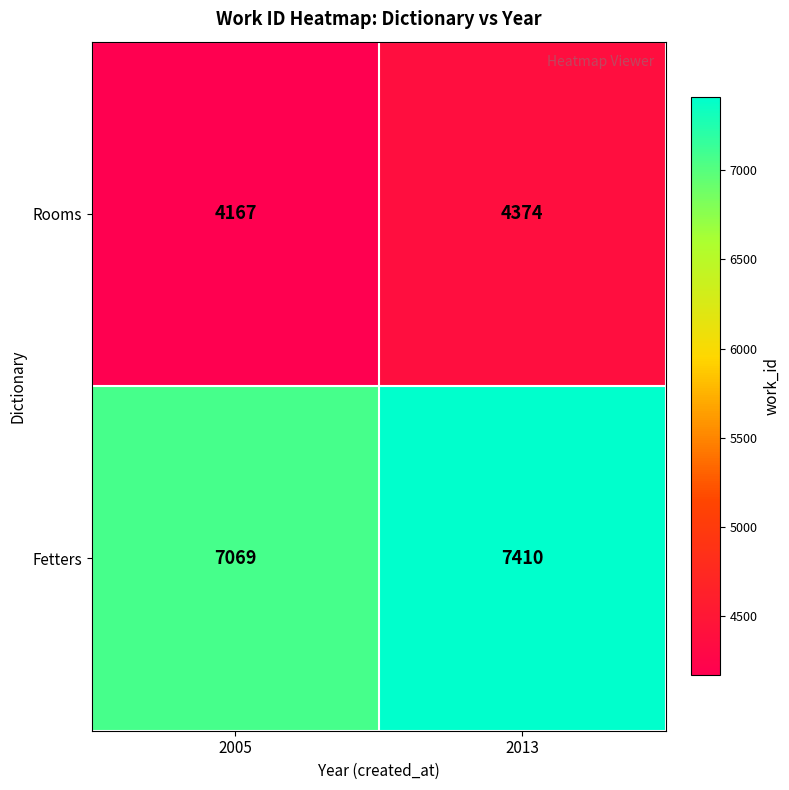

At how many categories does at least one series exceed 5127?

2